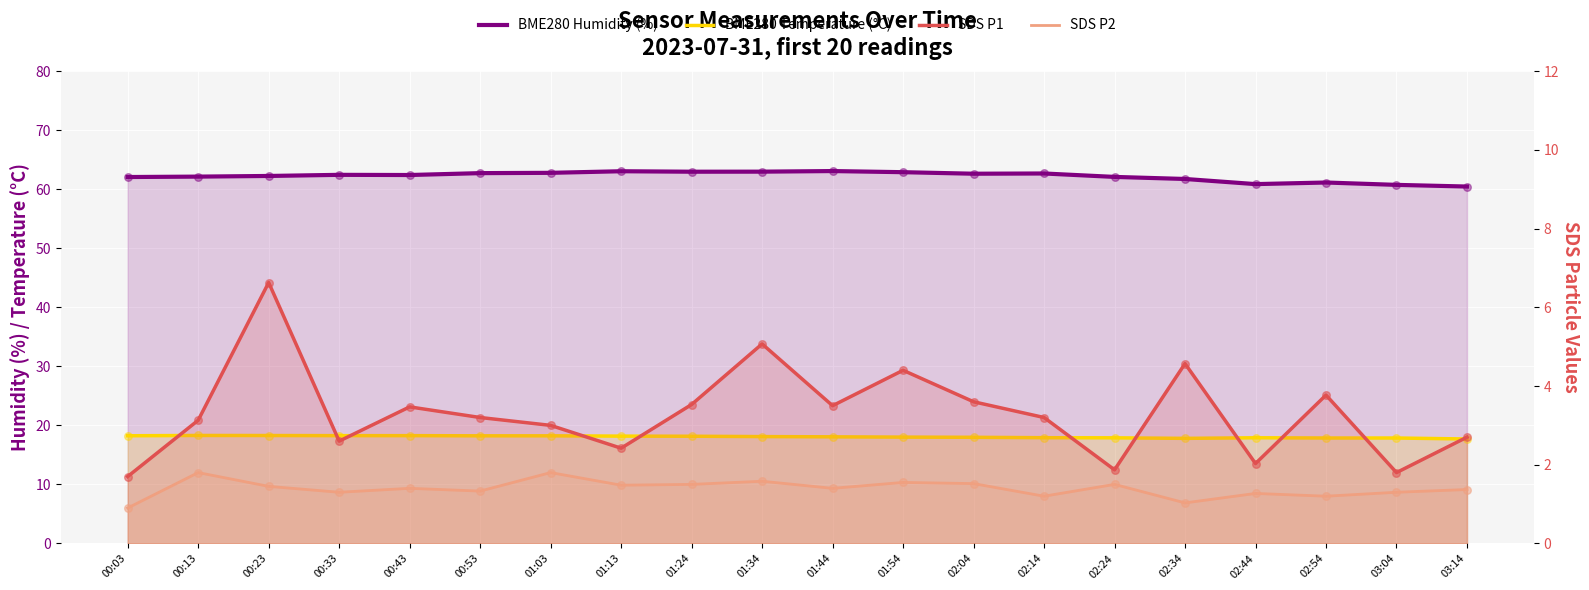

What is the total value across all series at 01:54?

86.9